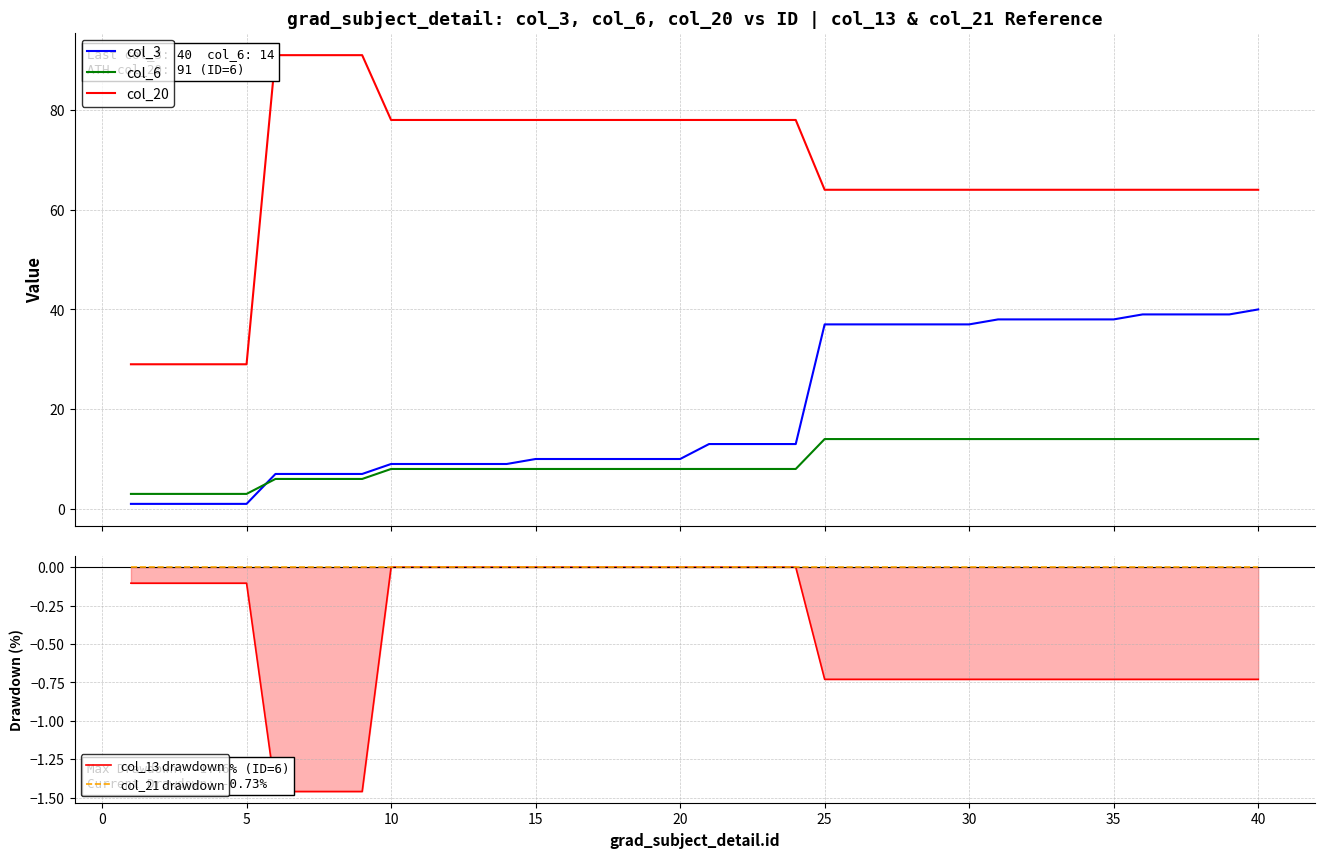

True or false: col_3 and col_20 intersect in this chart.

False